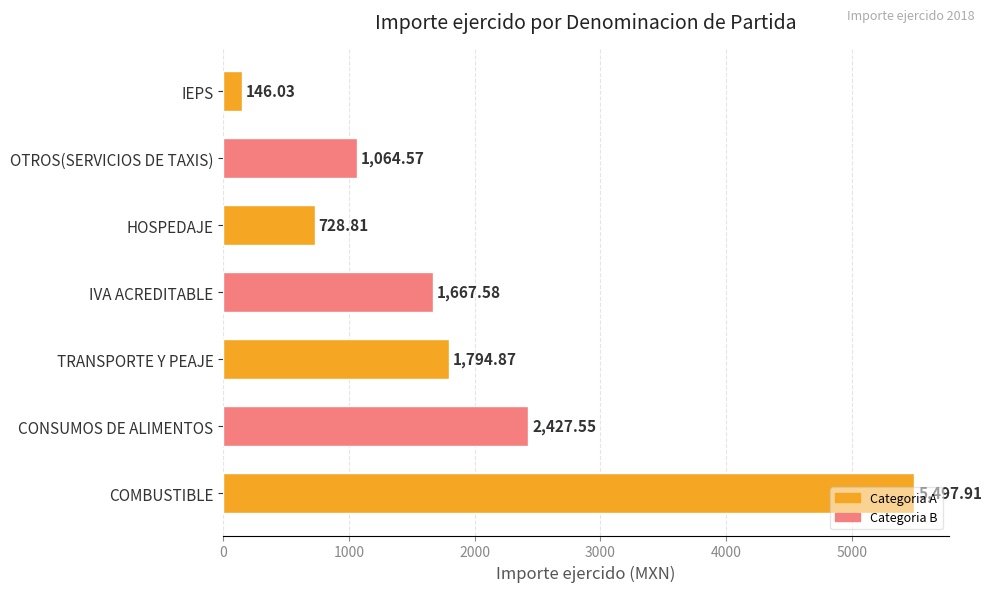

Between OTROS(SERVICIOS DE TAXIS) and CONSUMOS DE ALIMENTOS, which is larger?

CONSUMOS DE ALIMENTOS